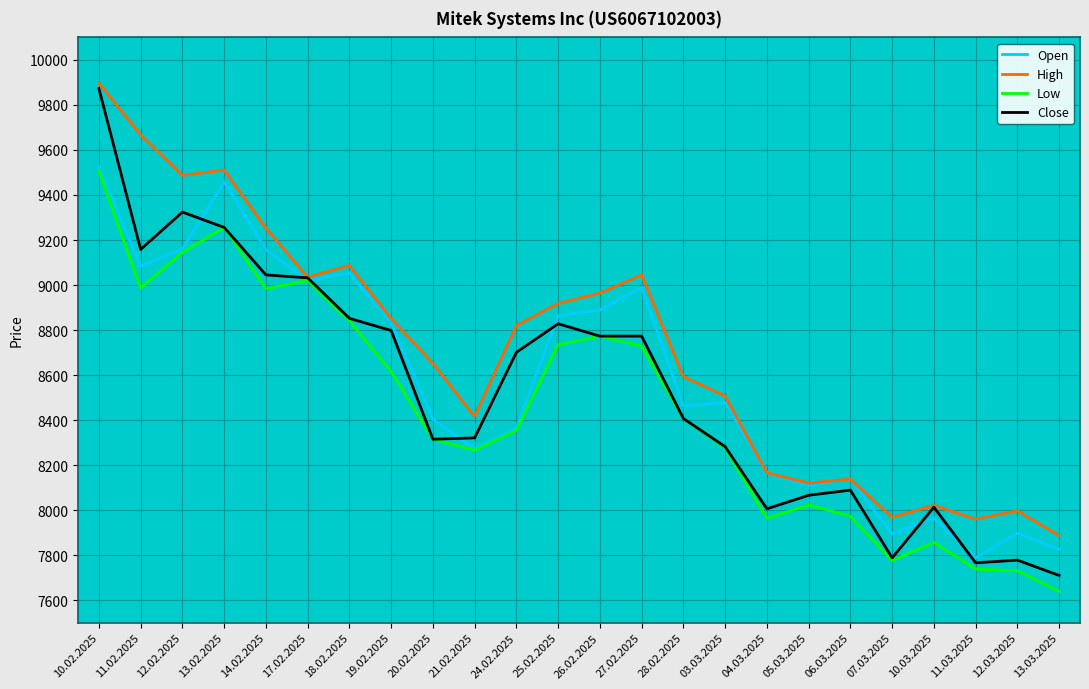

Which series has the largest range (max minus min)?

Close